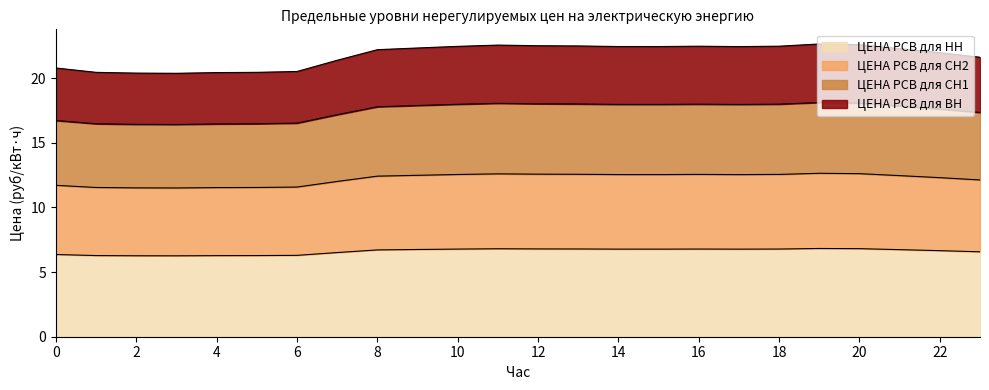

How many data points does each series have?

24